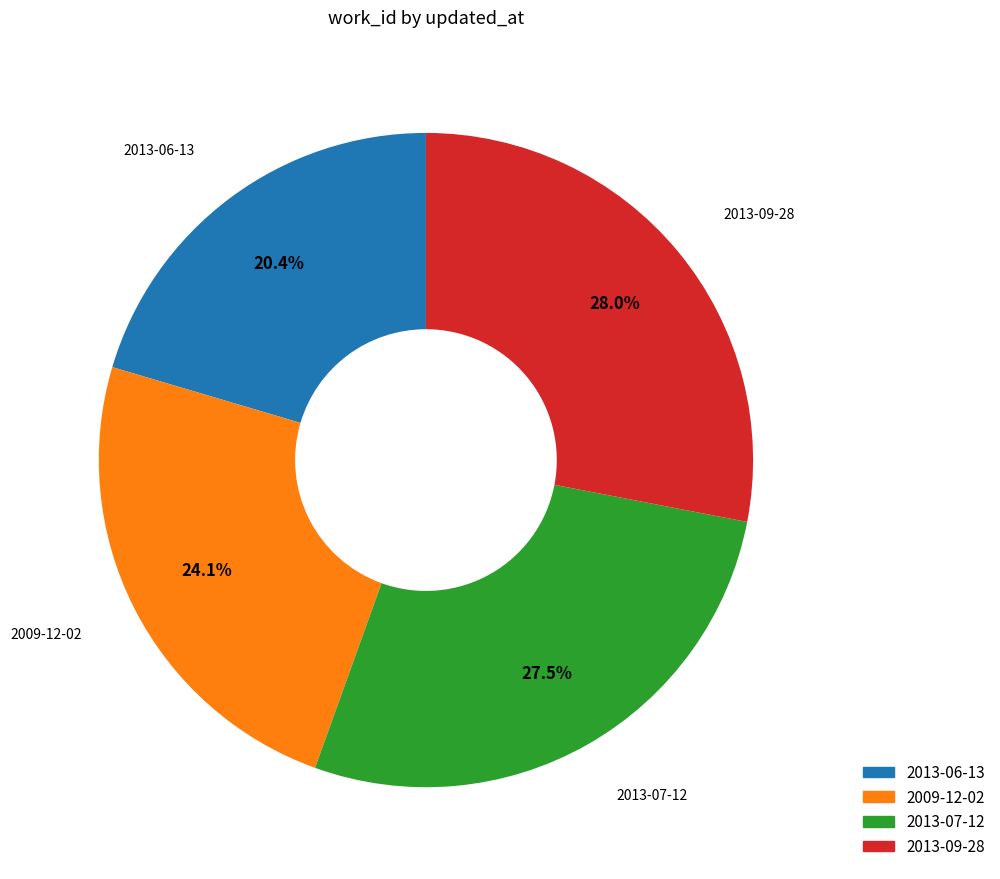

To the nearest percent, what is the difference between the 2013-07-12 and 2009-12-02 slice percentages?

3%